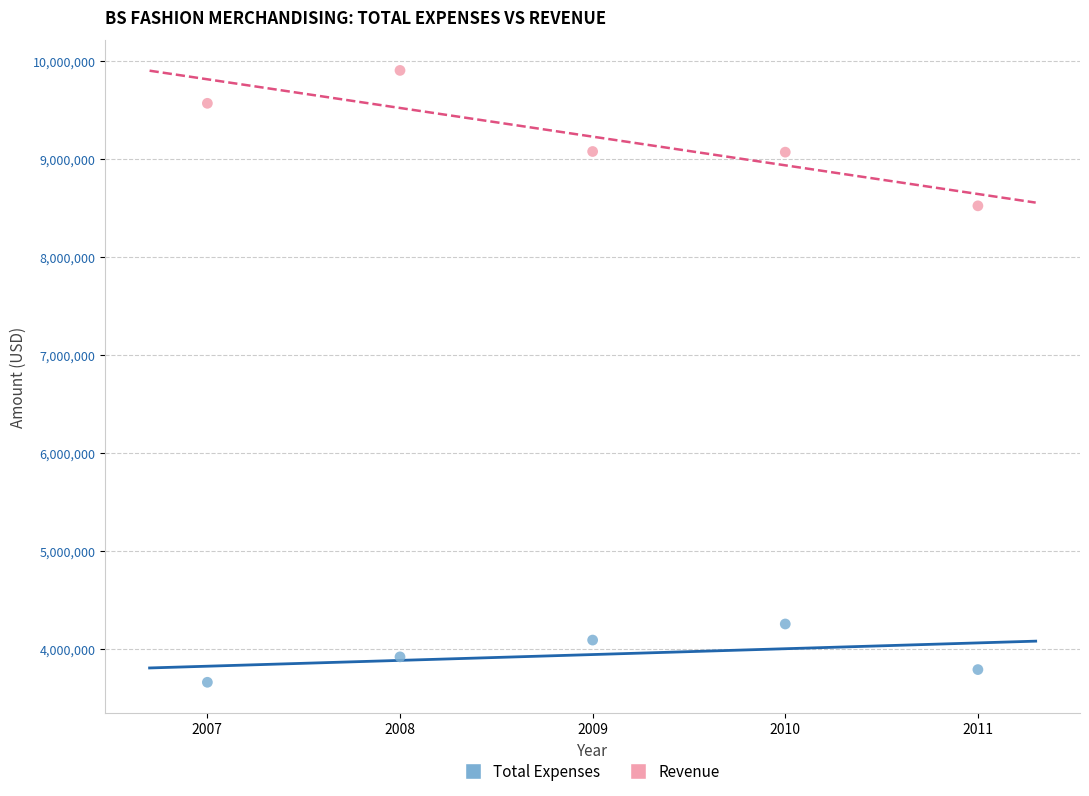

Which series contains the highest Y value?

Revenue